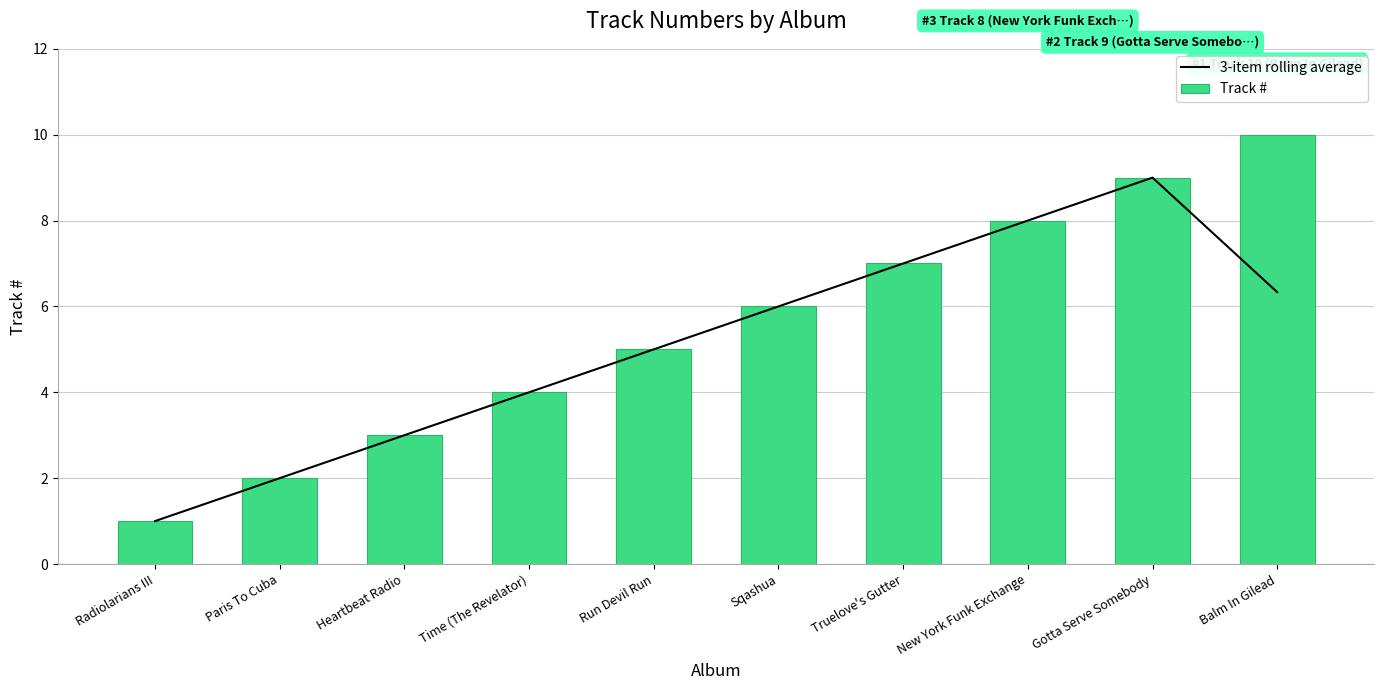

At which label is Track # closest to 5?

Run Devil Run